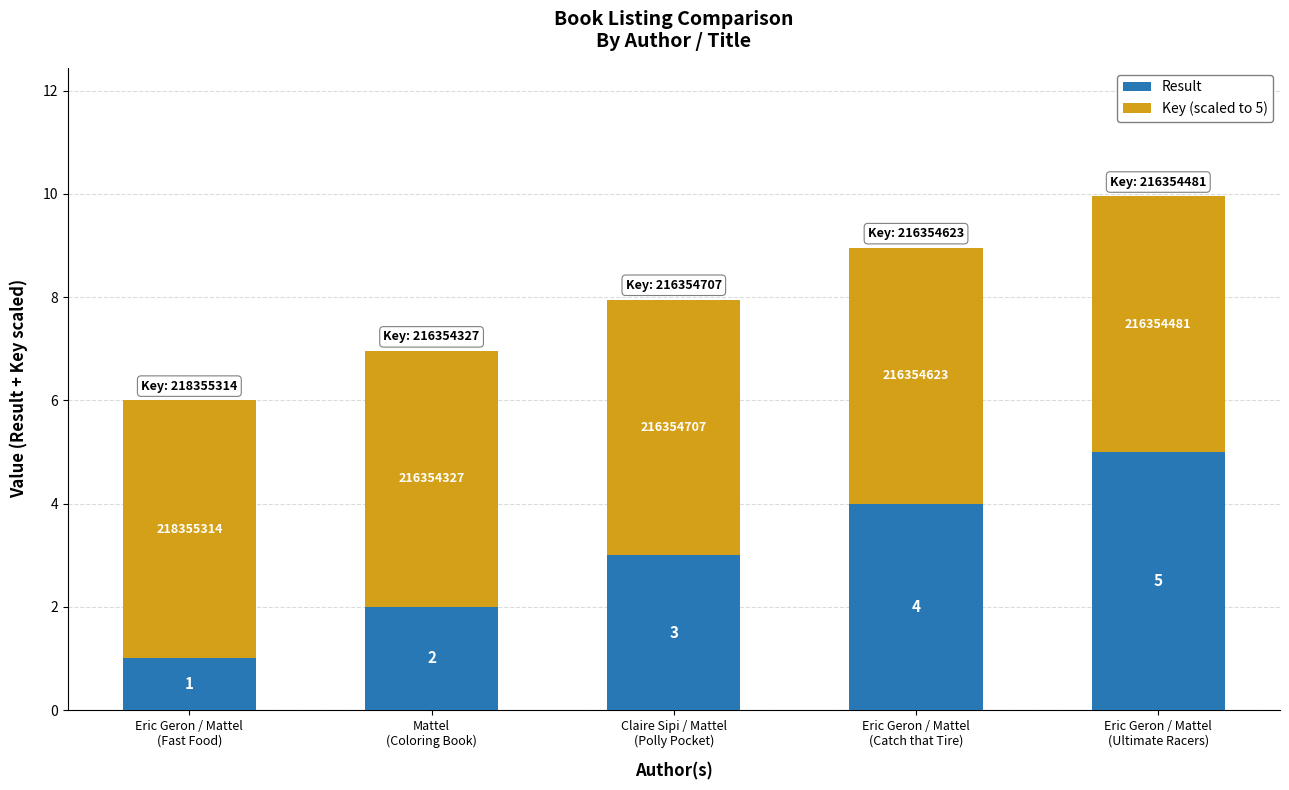

What is the lowest value of the Result series?

1.0